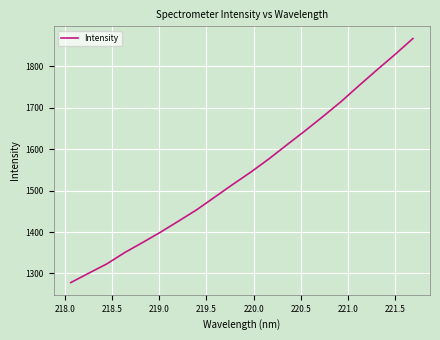

What is the minimum value shown in the chart?

1278.0